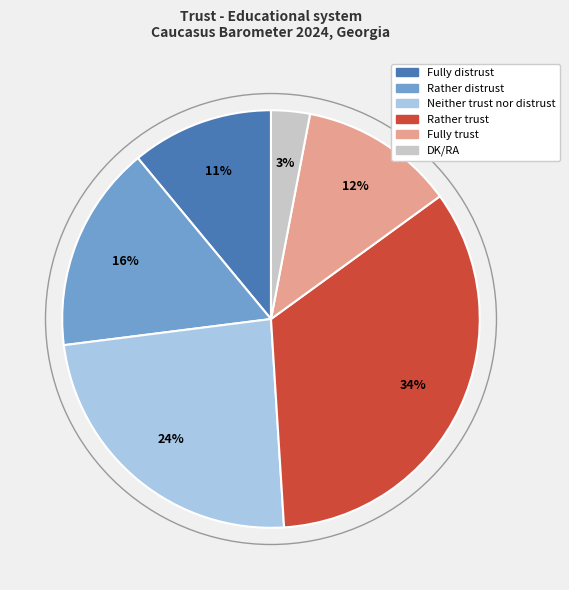

To the nearest percent, what is the combined percentage of DK/RA and Neither trust nor distrust?

27%